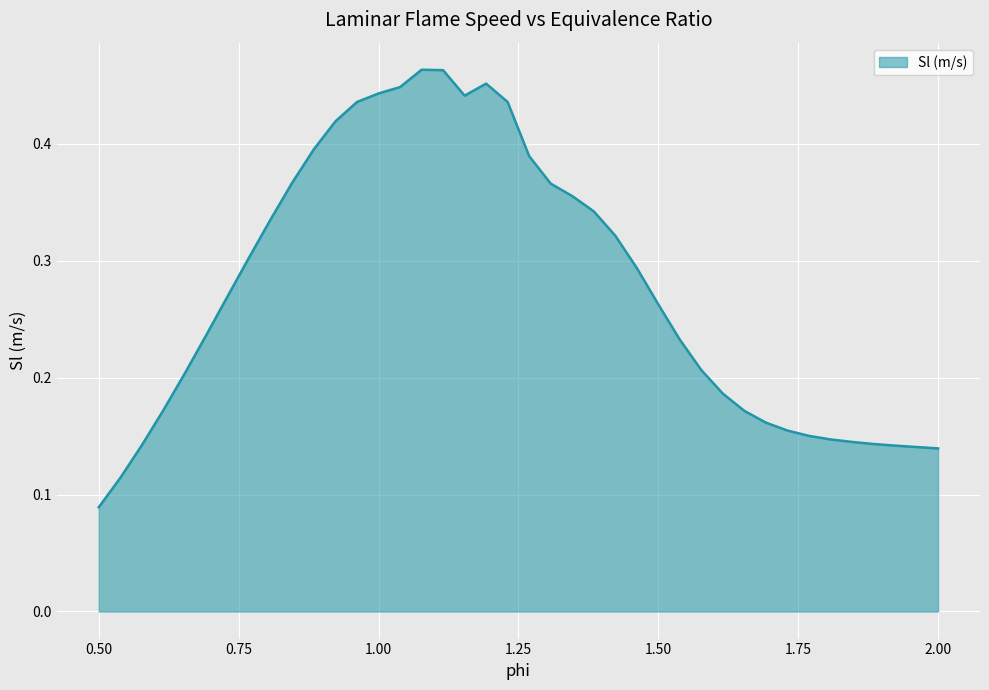

Rank the categories by value from highest to lowest.

1.0769230769230769, 1.1153846153846154, 1.1923076923076923, 1.0384615384615383, 1.0, 1.1538461538461537, 1.2307692307692308, 0.9615384615384616, 0.9230769230769231, 0.8846153846153846, 1.2692307692307692, 0.8461538461538461, 1.3076923076923077, 1.3461538461538463, 1.3846153846153846, 0.8076923076923077, 1.4230769230769231, 0.7692307692307692, 1.4615384615384617, 0.7307692307692308, 1.5, 0.6923076923076923, 1.5384615384615385, 1.5769230769230769, 0.6538461538461539, 1.6153846153846154, 0.6153846153846154, 1.6538461538461537, 1.6923076923076923, 1.7307692307692308, 1.7692307692307692, 1.8076923076923077, 1.8461538461538463, 1.8846153846153846, 0.5769230769230769, 1.9230769230769231, 1.9615384615384615, 2.0, 0.5384615384615384, 0.5